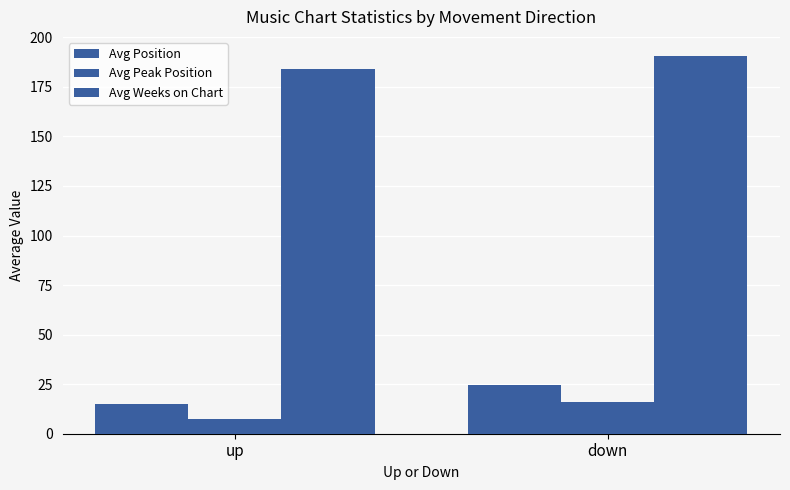

At which category does the chart reach its peak across all series?

down